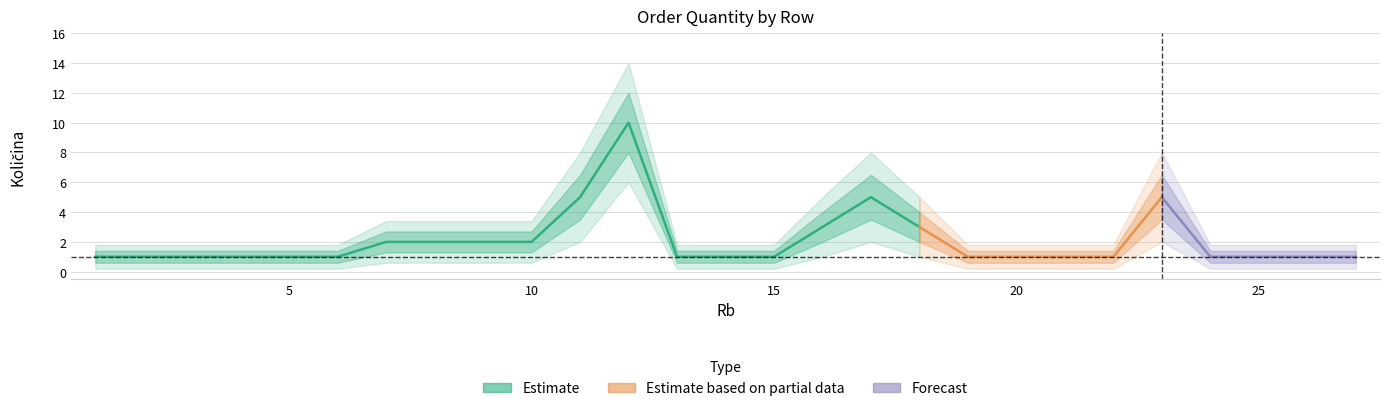

At how many categories does at least one series exceed 13?

1